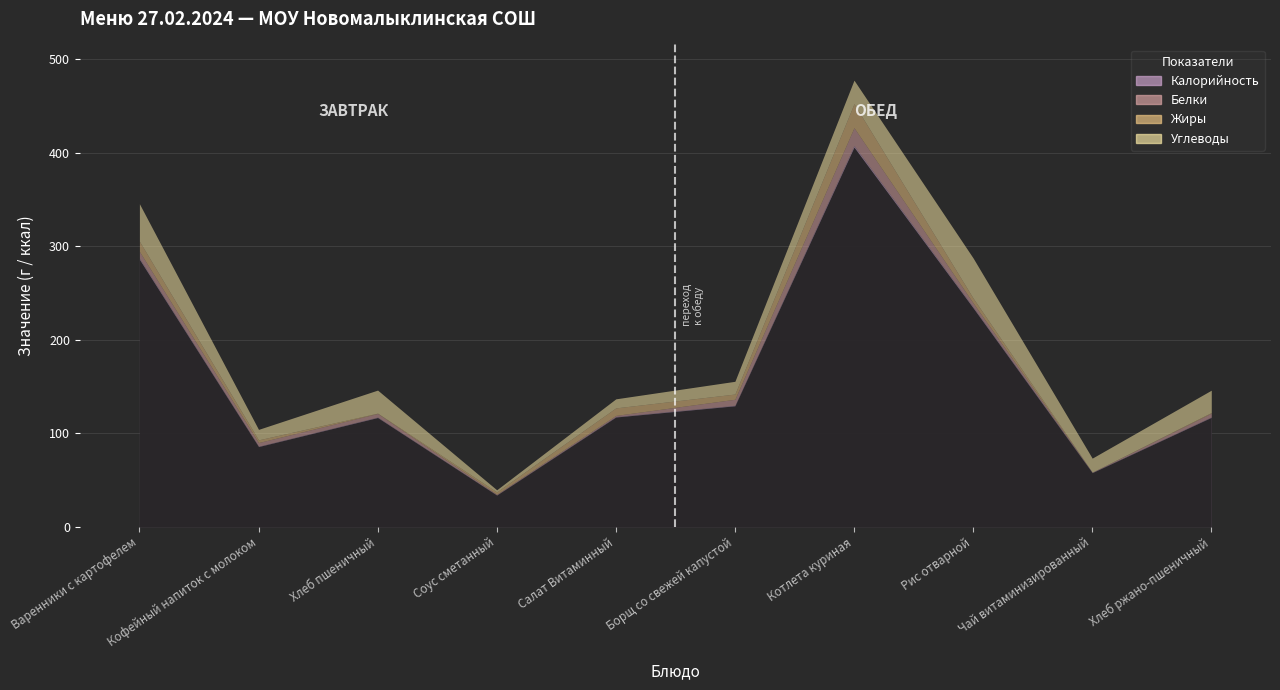

Where does the Углеводы series first go above 23?

Варенники с картофелем